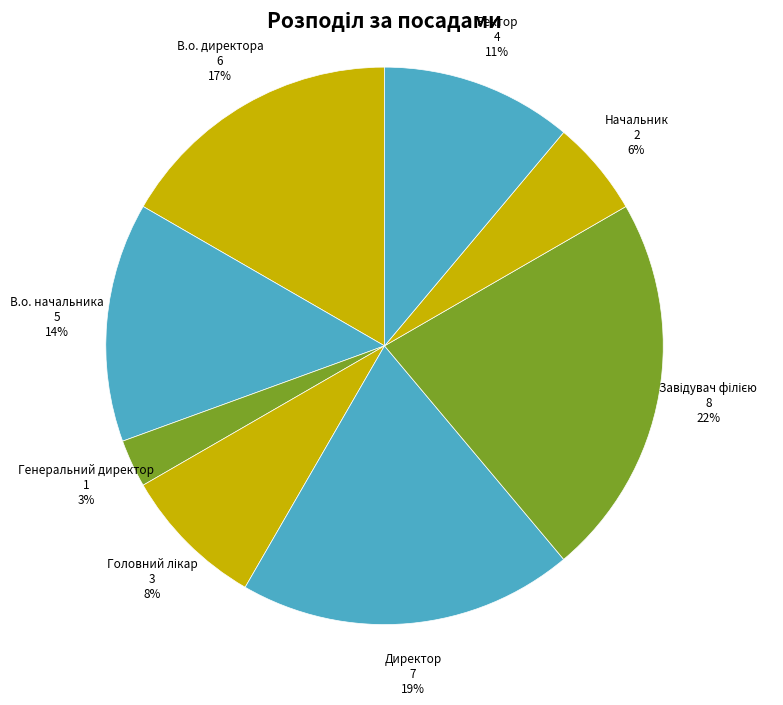

How many slices are in this pie chart?

8